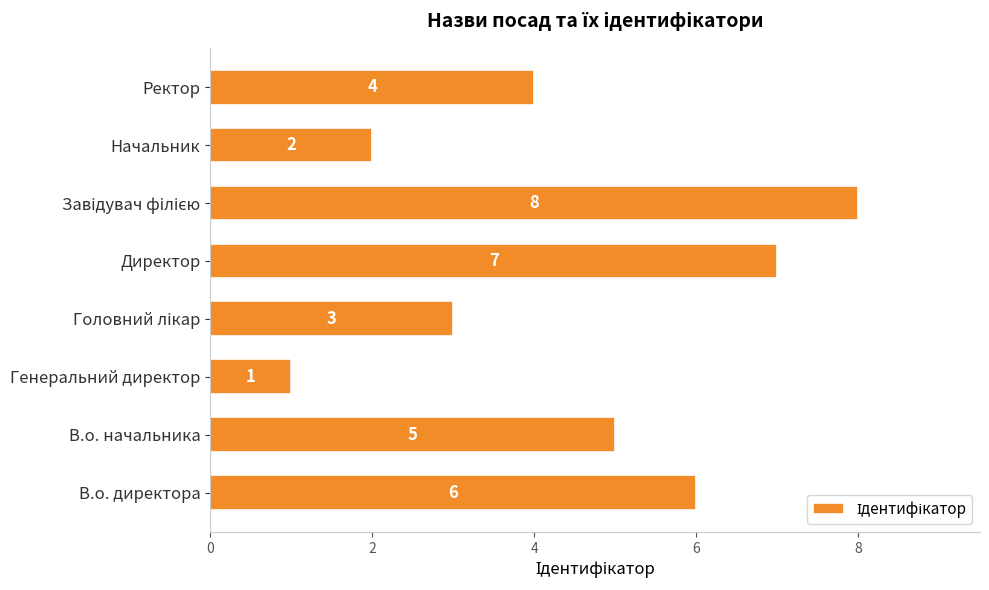

The value at В.о. начальника is 2. True or false?

False